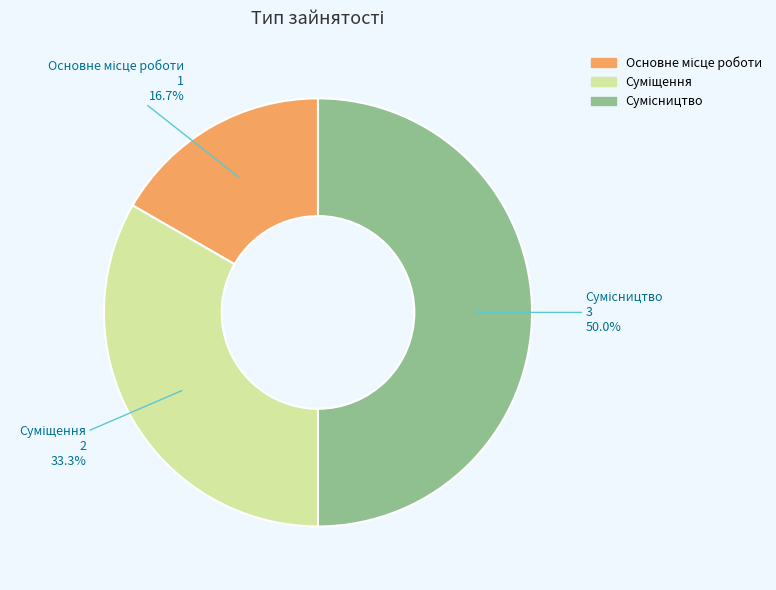

Approximately how many times larger is the value at Основне місце роботи compared to Суміщення?

0.5